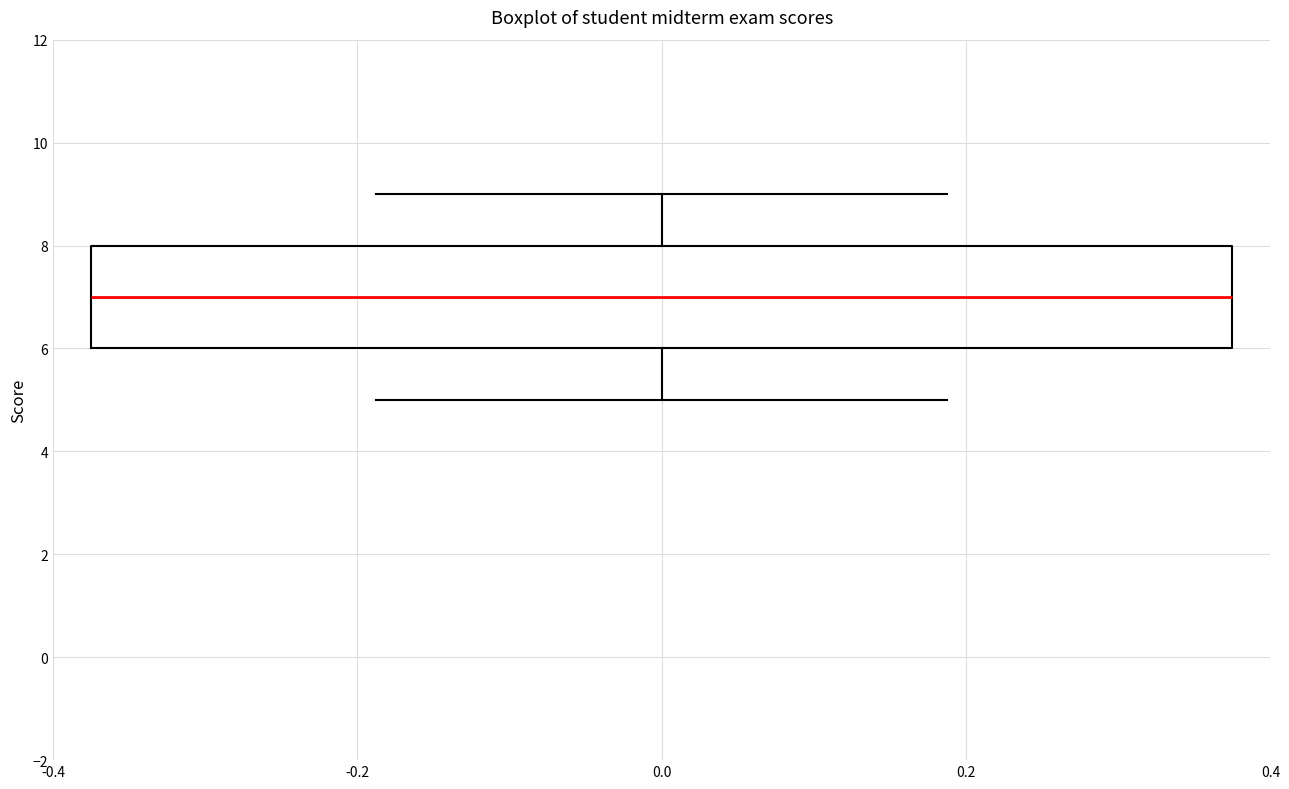

Read this box plot against the y-axis: the position of the median line, the range covered by the box, and the ends of both whiskers. The values are not printed on the chart, so give them approximately, as read against the axis.

median 7, box 6 to 8, whiskers 5 to 9